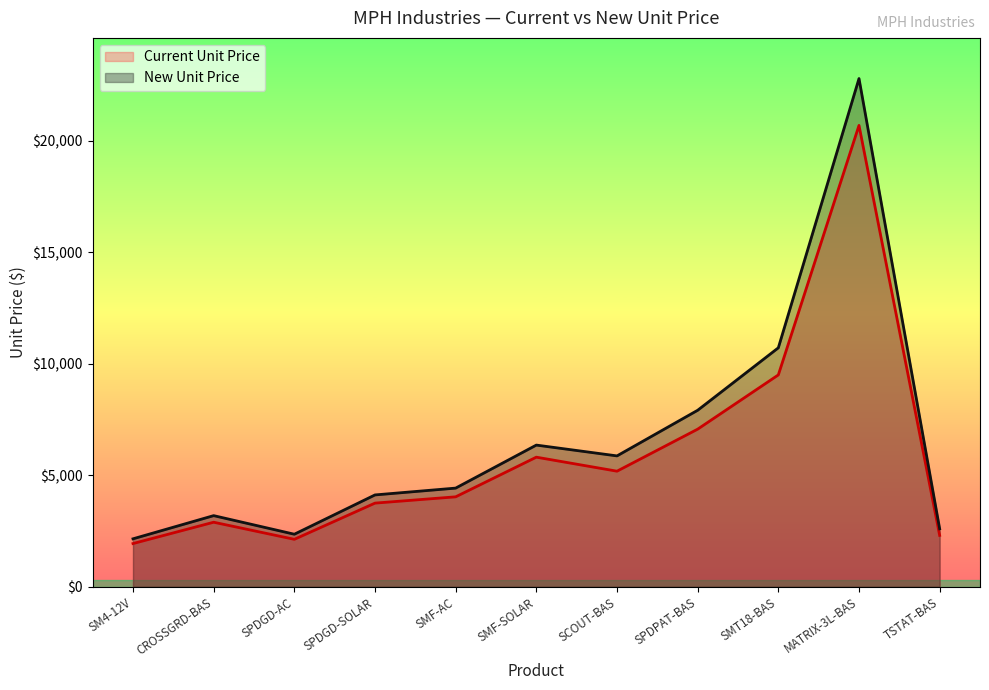

How many values in the New Unit Price series are below 4425?

5